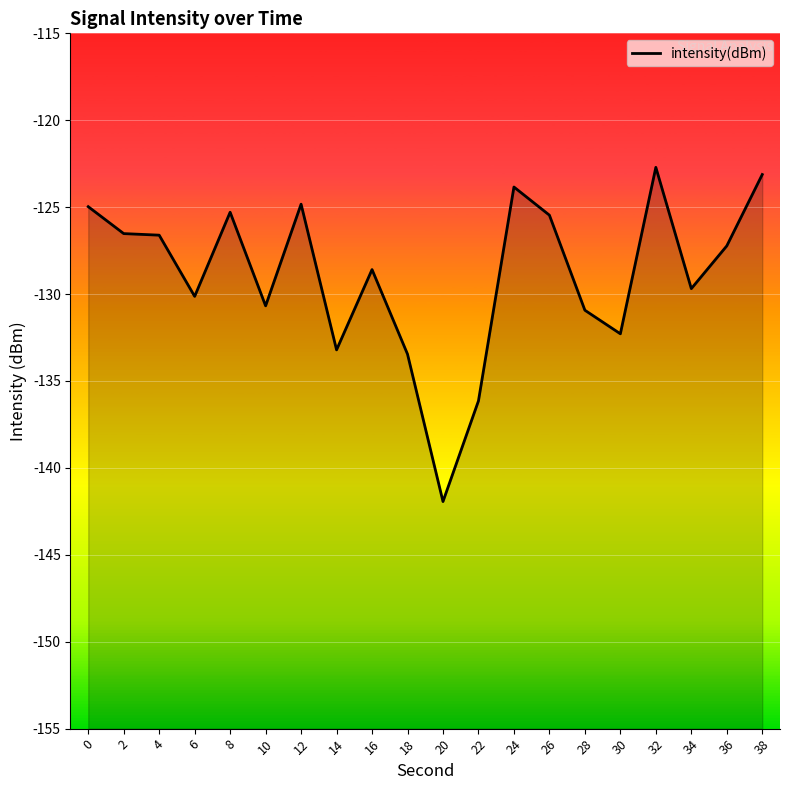

What is the change in value from 14 to 22?

-2.9